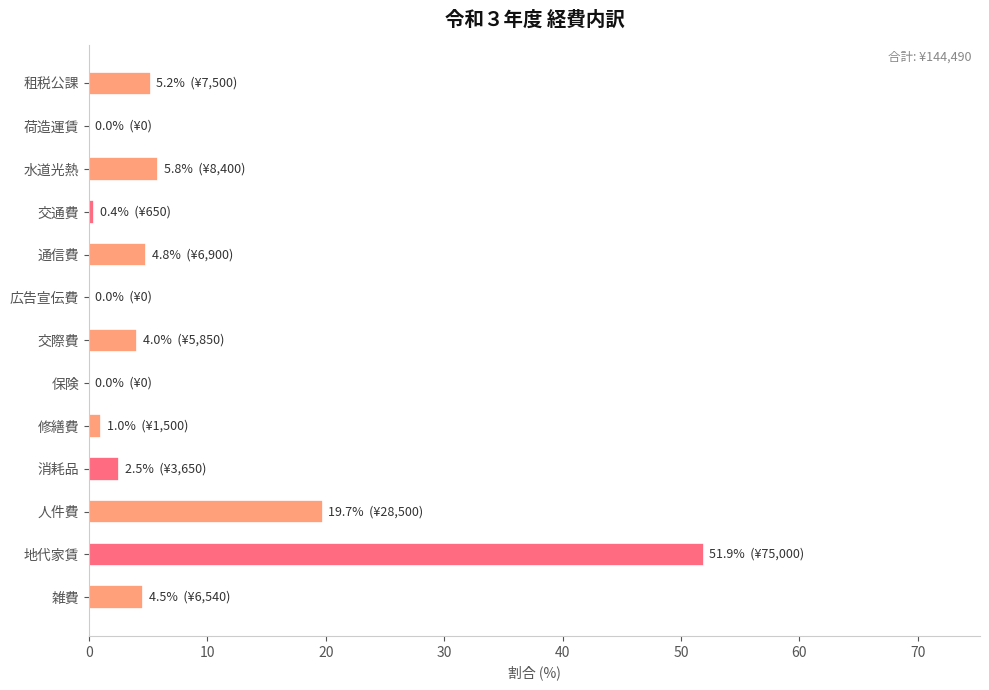

The value at 租税公課 is 8.5. True or false?

False